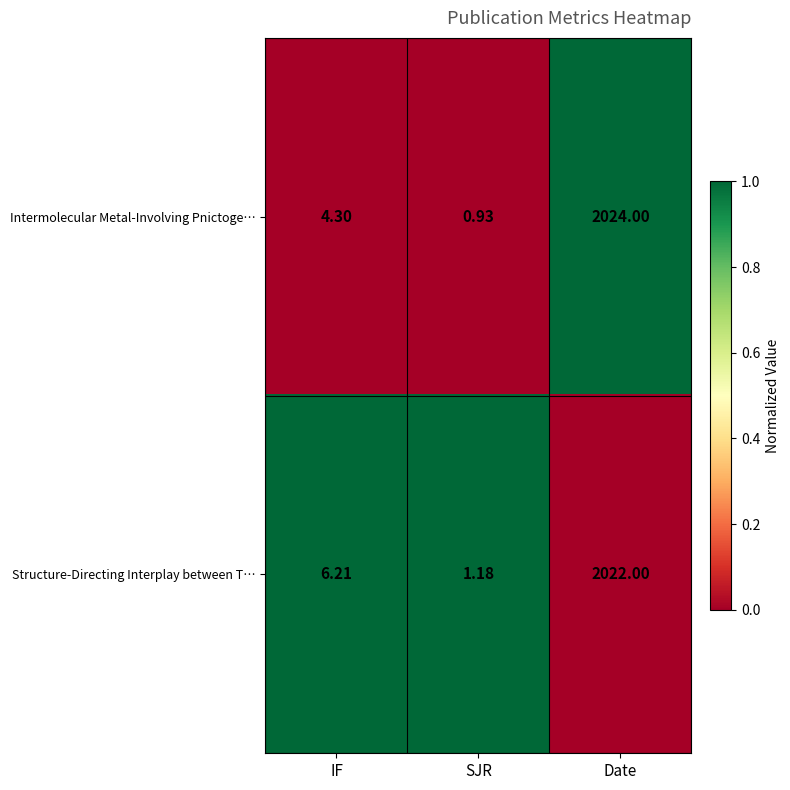

List the series in order of their peak value, lowest first.

Structure-Directing Interplay between T…, Intermolecular Metal-Involving Pnictoge…